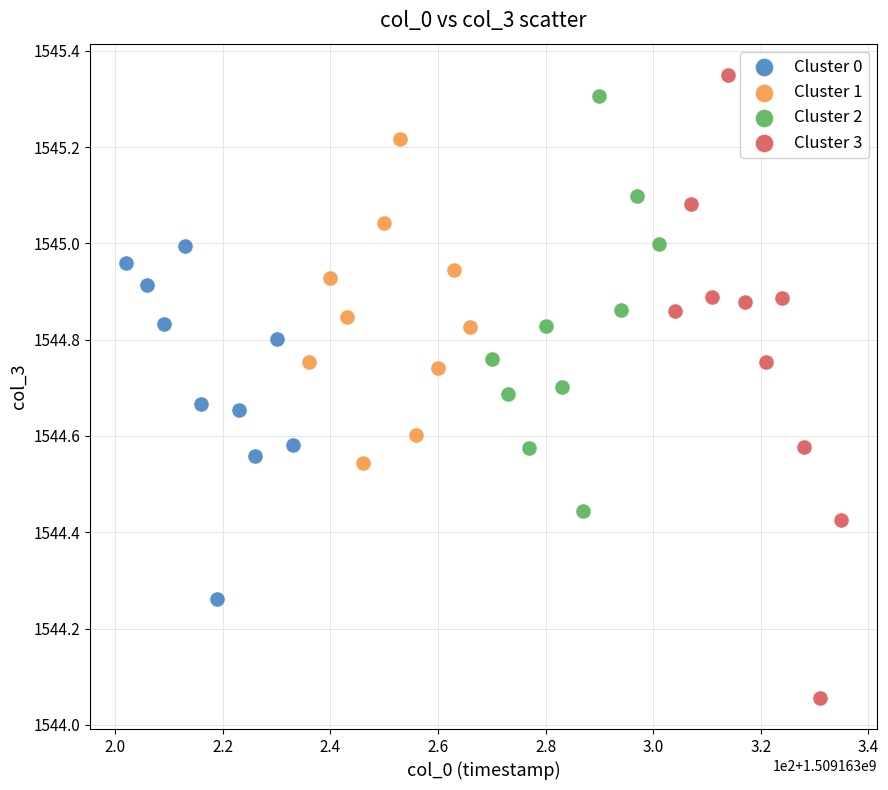

Which series has the largest Y range (max minus min)?

Cluster 3